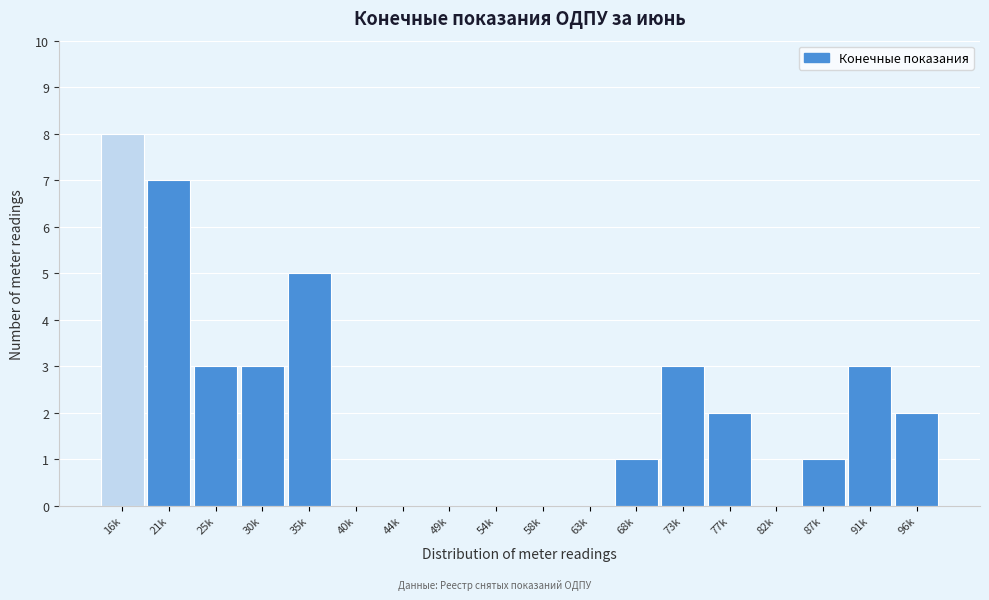

Reading left to right, what are all the values shown in this chart?

16k=8	21k=7	25k=3	30k=3	35k=5	40k=0	44k=0	49k=0	54k=0	58k=0	63k=0	68k=1	73k=3	77k=2	82k=0	87k=1	91k=3	96k=2